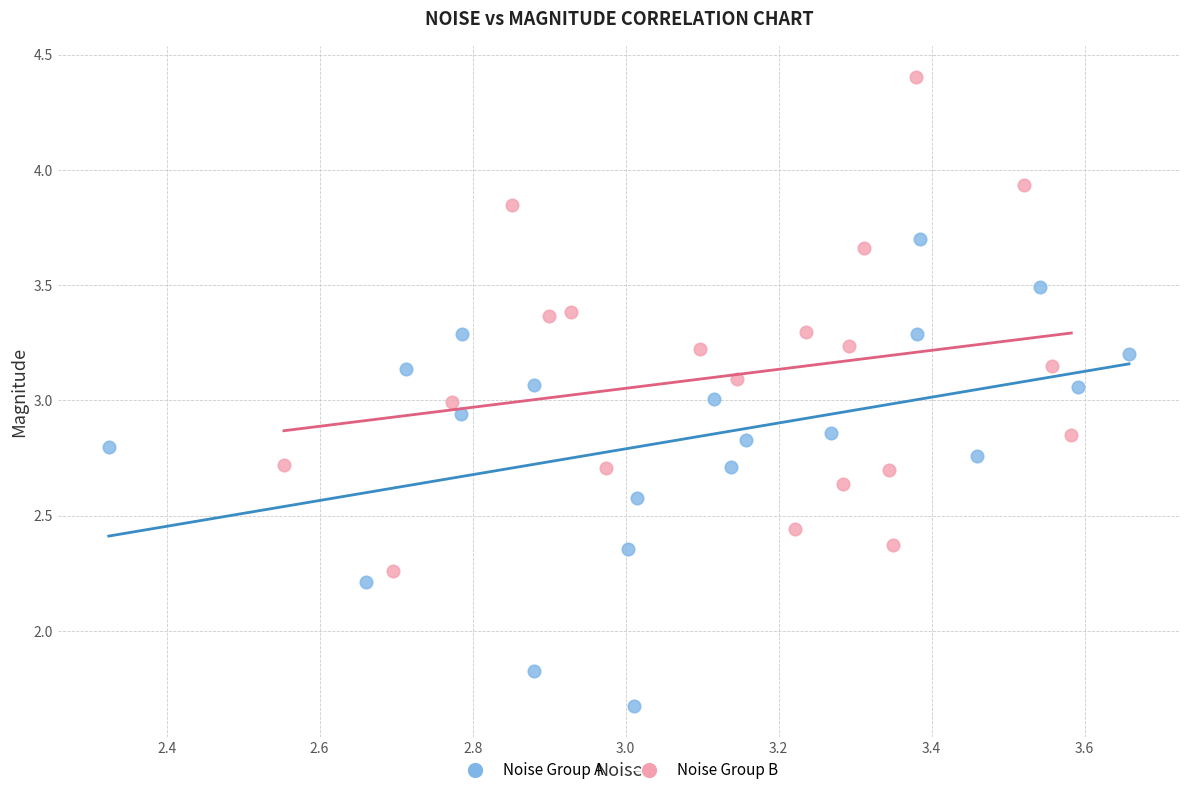

Which series has the widest spread of Y values?

Noise Group B